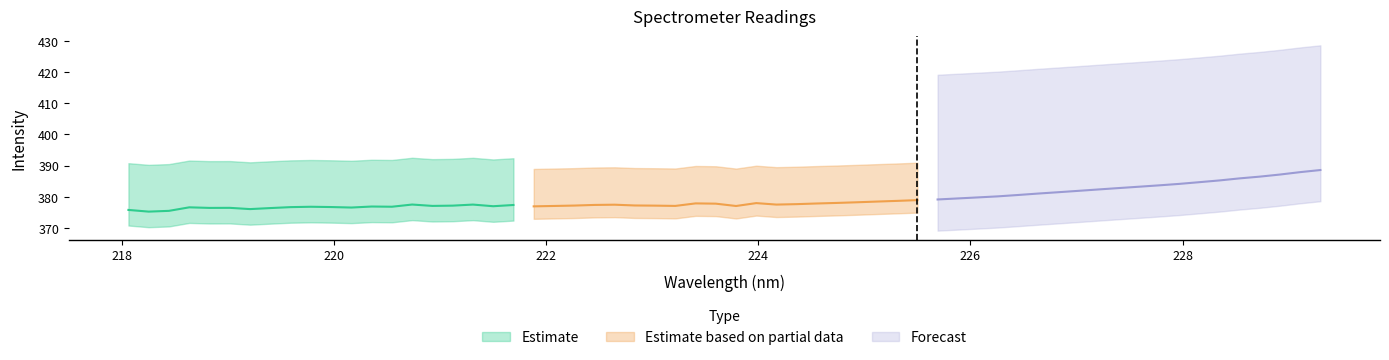

How many categories are shown in the chart?

20